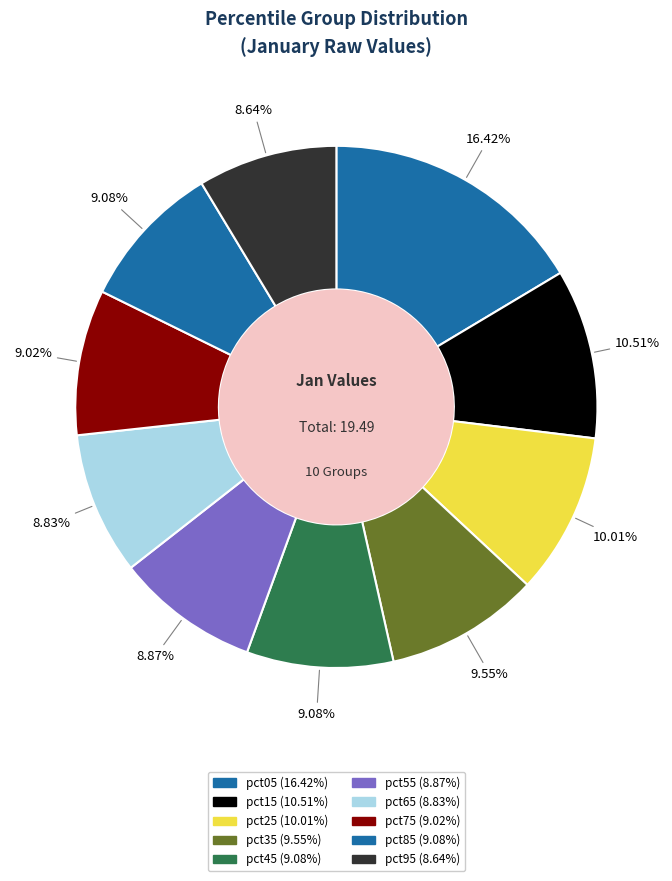

True or false: pct45 accounts for 1% of the total.

False